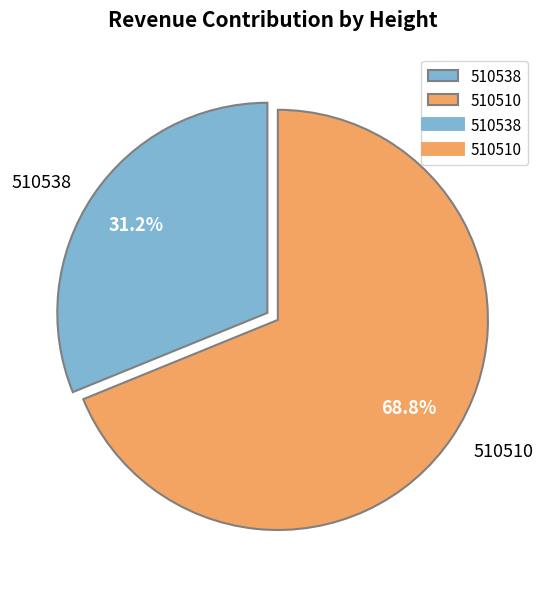

To the nearest percent, what is the average slice percentage?

50%